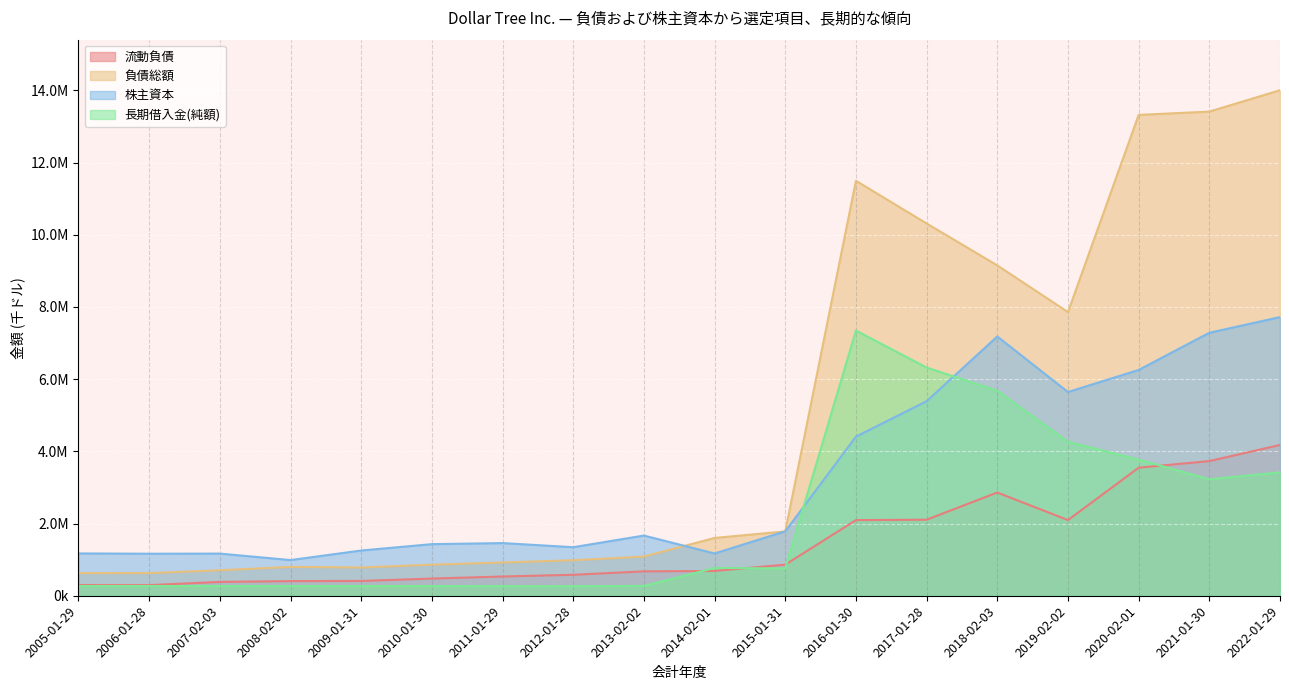

At which category does 流動負債 reach its first local valley?

2006-01-28